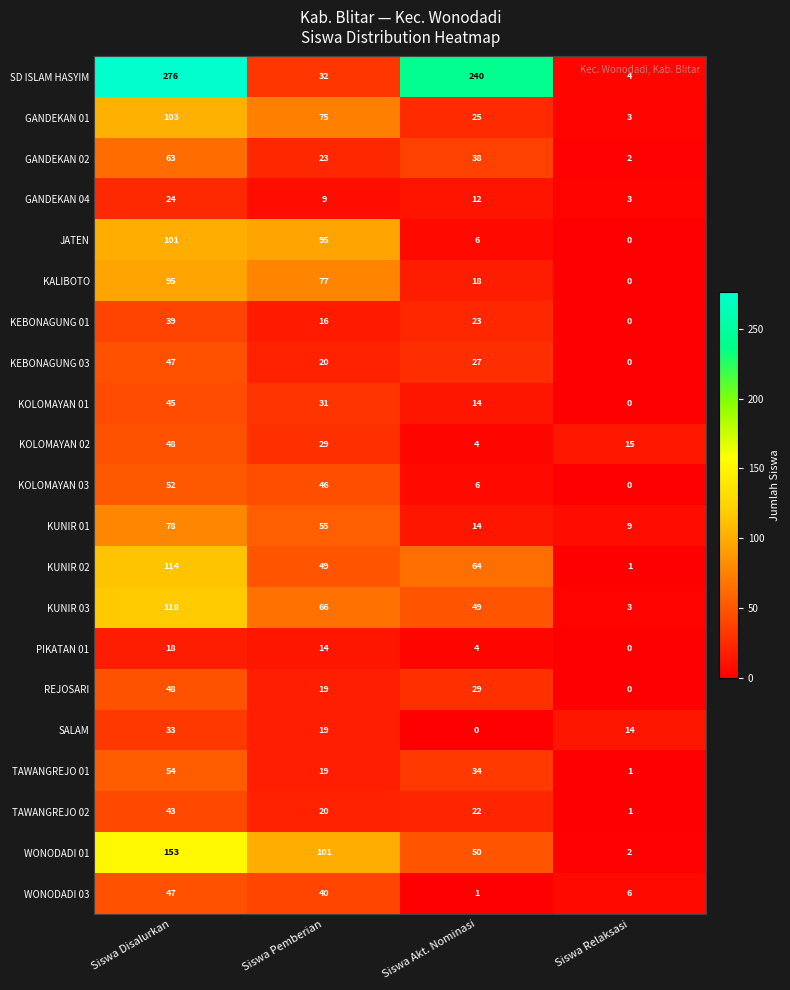

Which series has the largest total across all categories?

SD ISLAM HASYIM